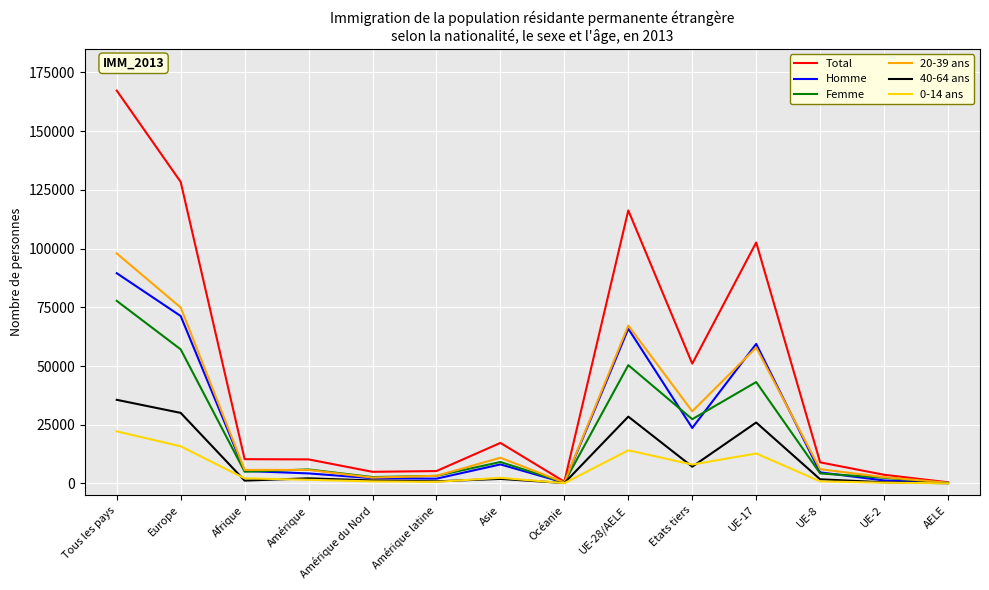

Which series has the largest total across all categories?

Total